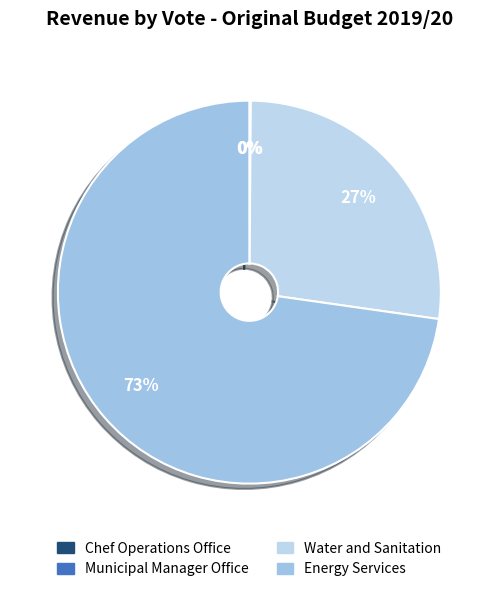

Which category has the smallest portion of the pie?

Vote 1 - Chef Operations Office